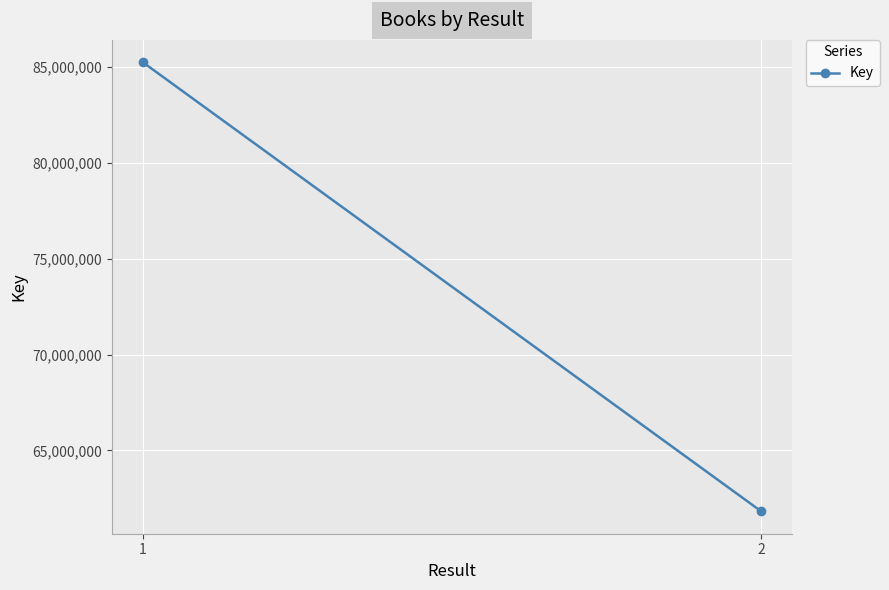

List the labels in order of value, largest first.

1, 2